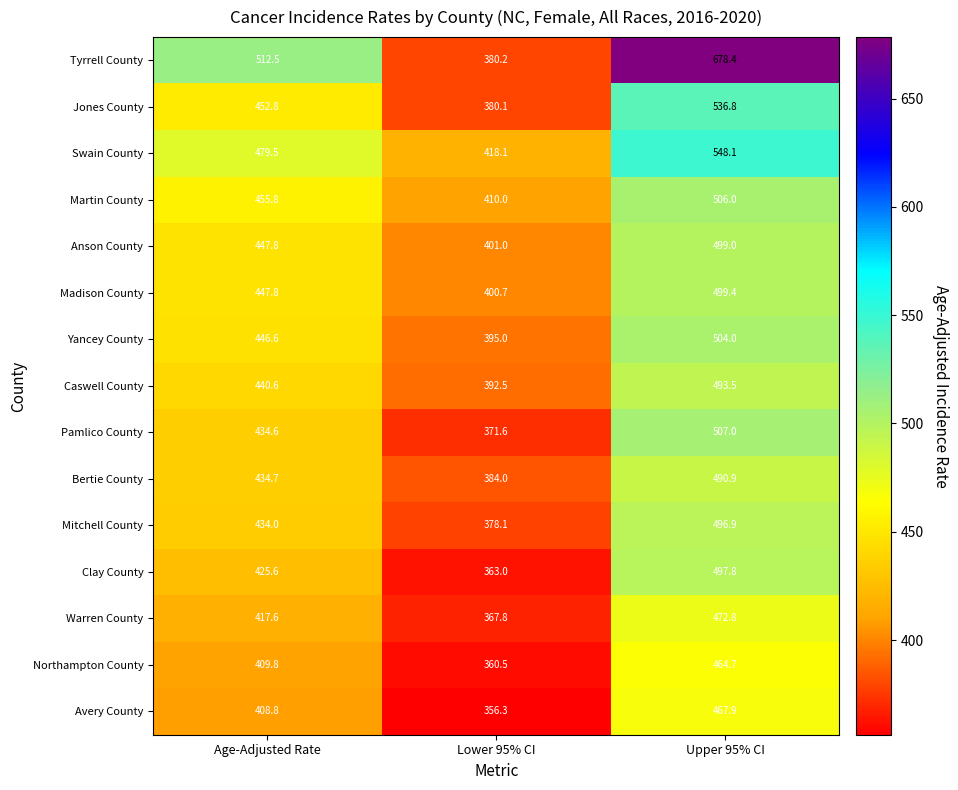

At Lower 95% CI, list the series in order from largest to smallest.

Swain County, Martin County, Anson County, Madison County, Yancey County, Caswell County, Bertie County, Tyrrell County, Jones County, Mitchell County, Pamlico County, Warren County, Clay County, Northampton County, Avery County